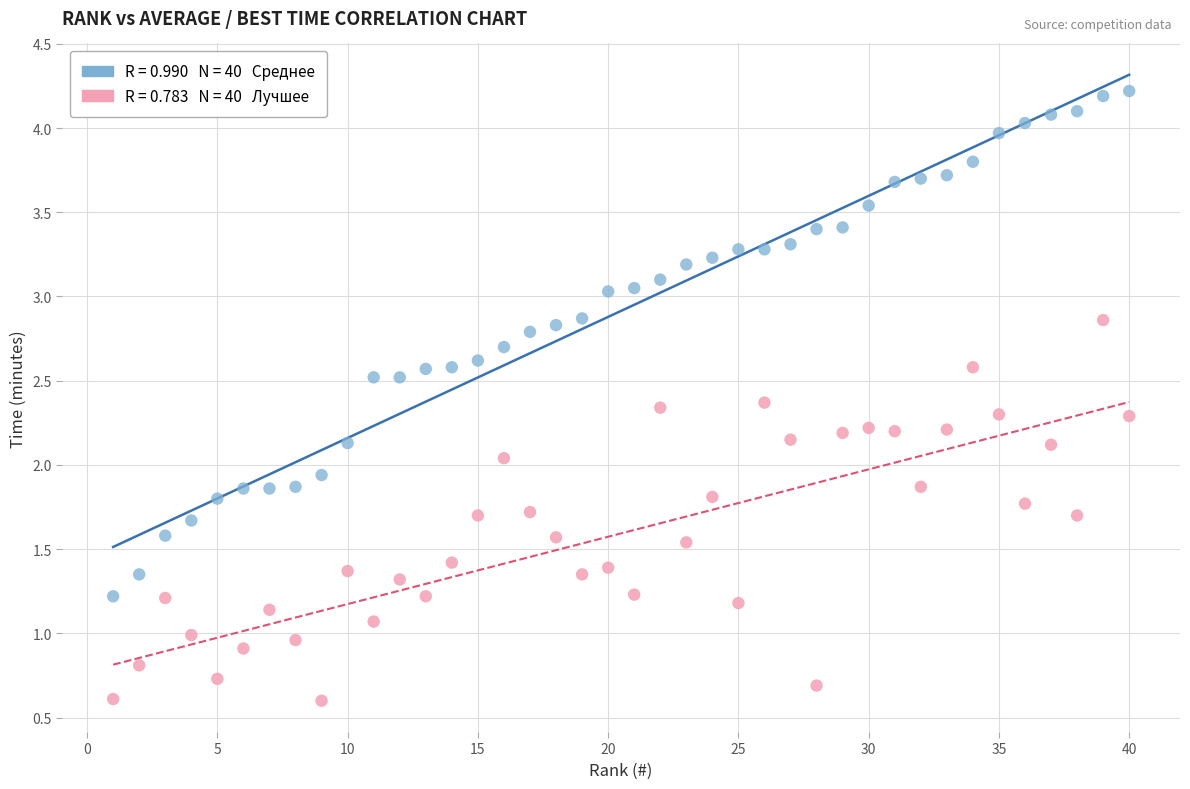

Across all data points, what is the range of X values (max minus min)?

39.0